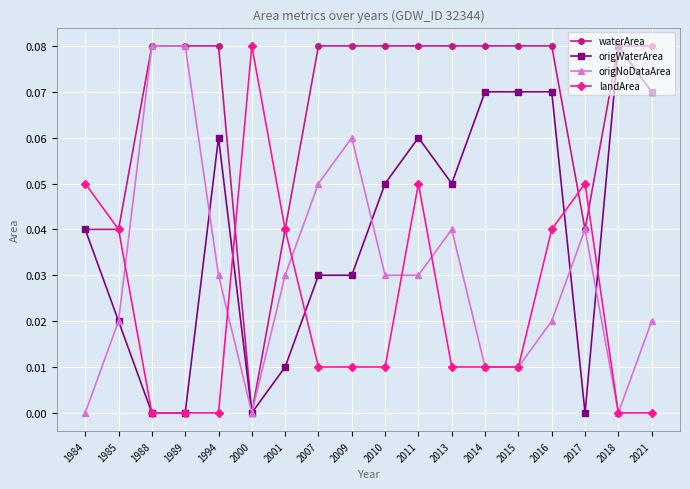

Between 1988 and 2021, which series saw the biggest shift?

origWaterArea